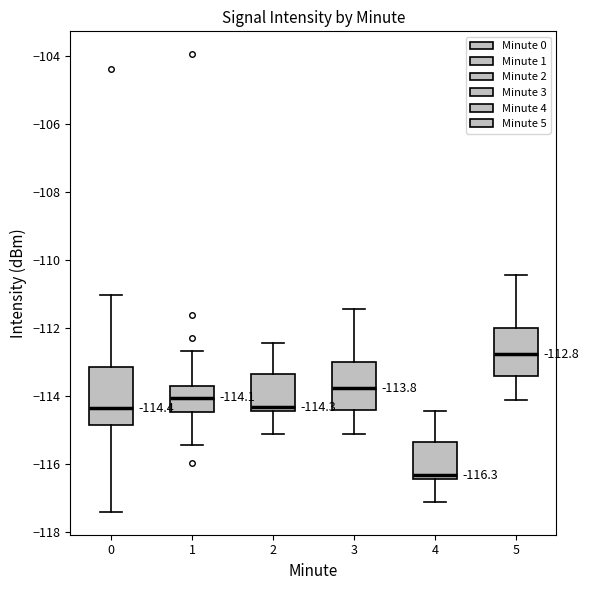

Which box is the tallest, from its lower edge to its upper edge?

0